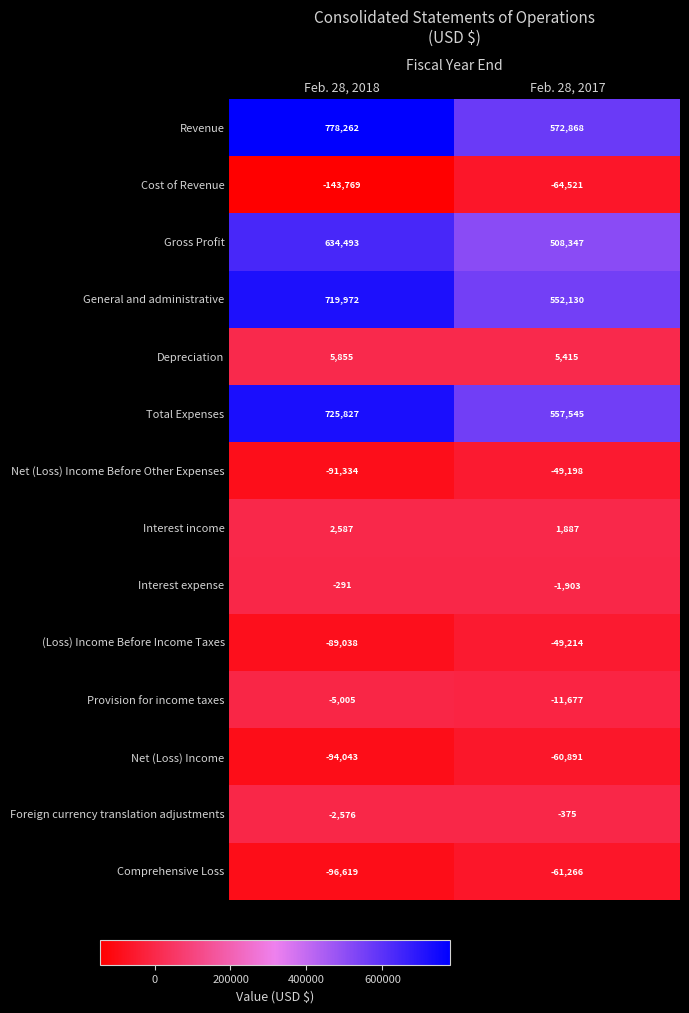

Is it true that Foreign currency translation adjustments equals -375 at Feb. 28, 2017?

True